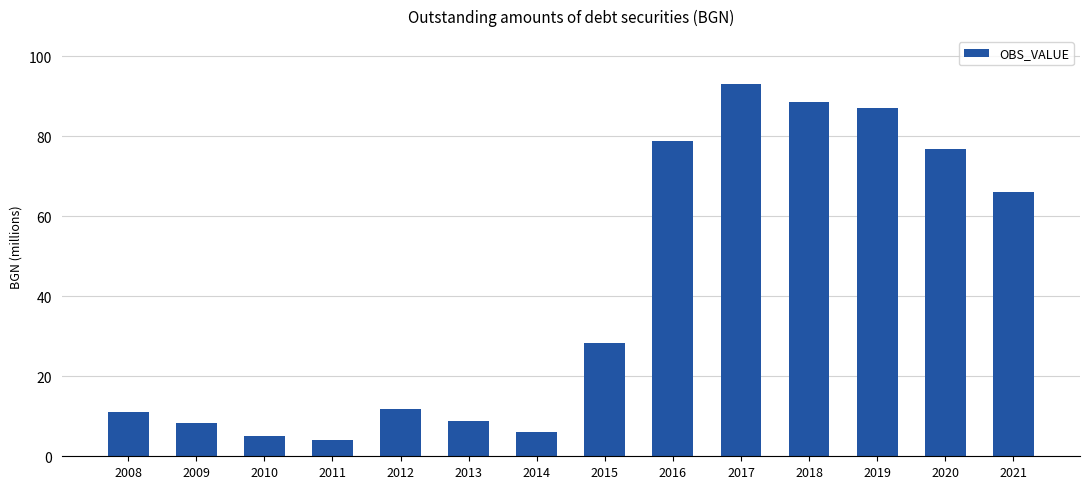

What is the sum of all values?

573.6